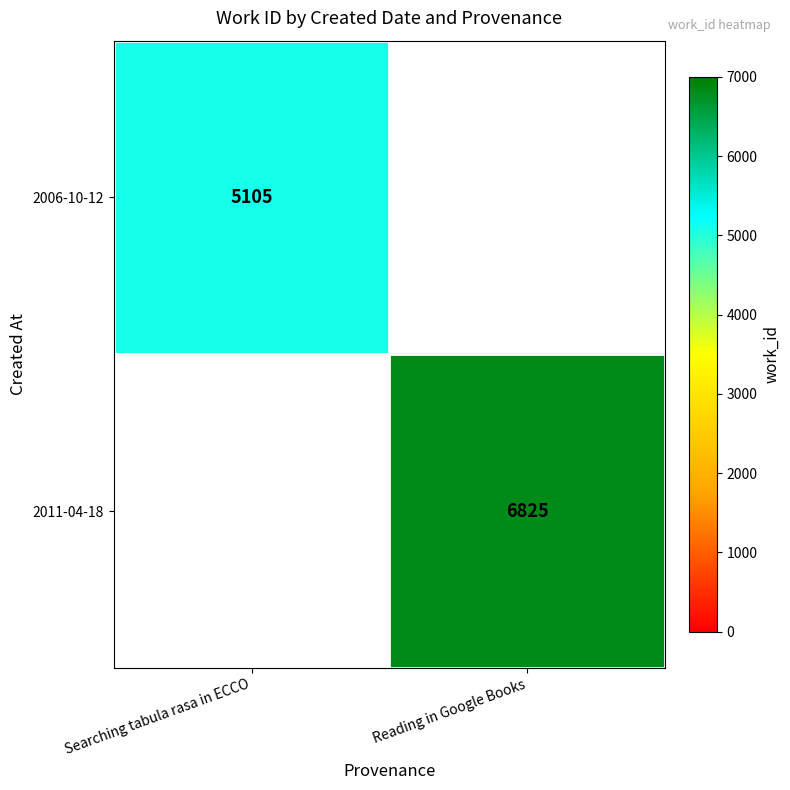

Is the value of 2011-04-18 at Reading in Google Books greater than the value of 2006-10-12 at Searching tabula rasa in ECCO?

Yes